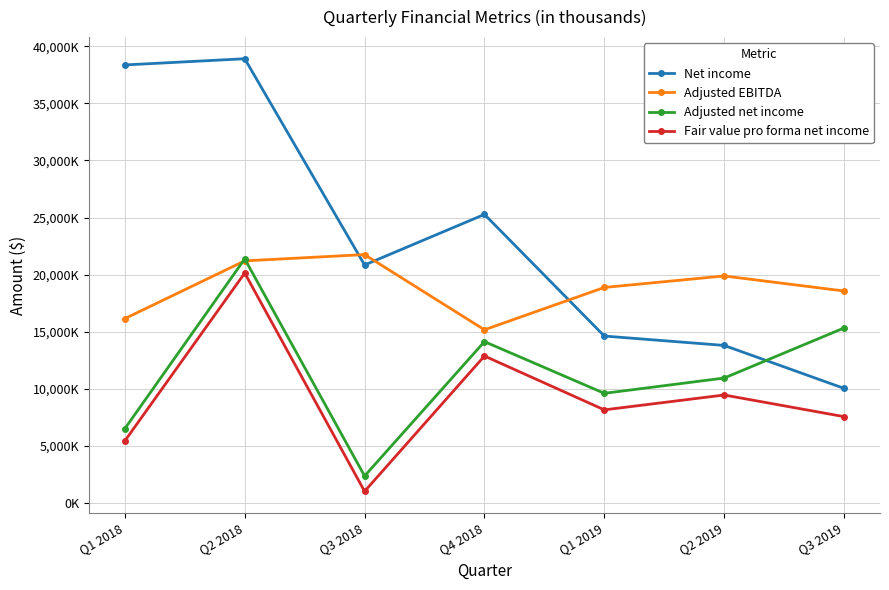

Is the value of Adjusted net income at Q4 2018 greater than the value of Net income at Q1 2018?

No